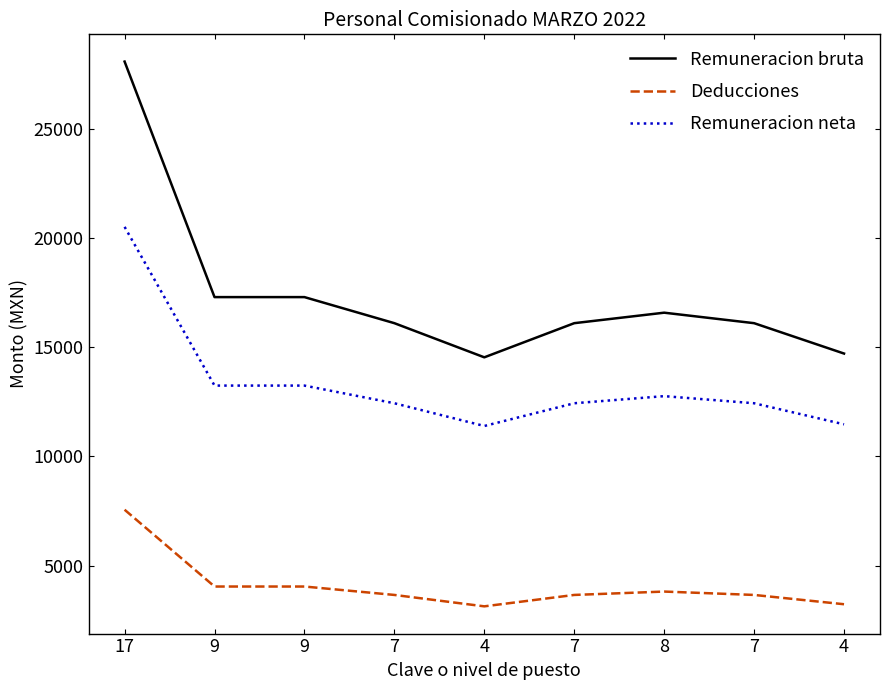

Which category has the highest value across all series?

17